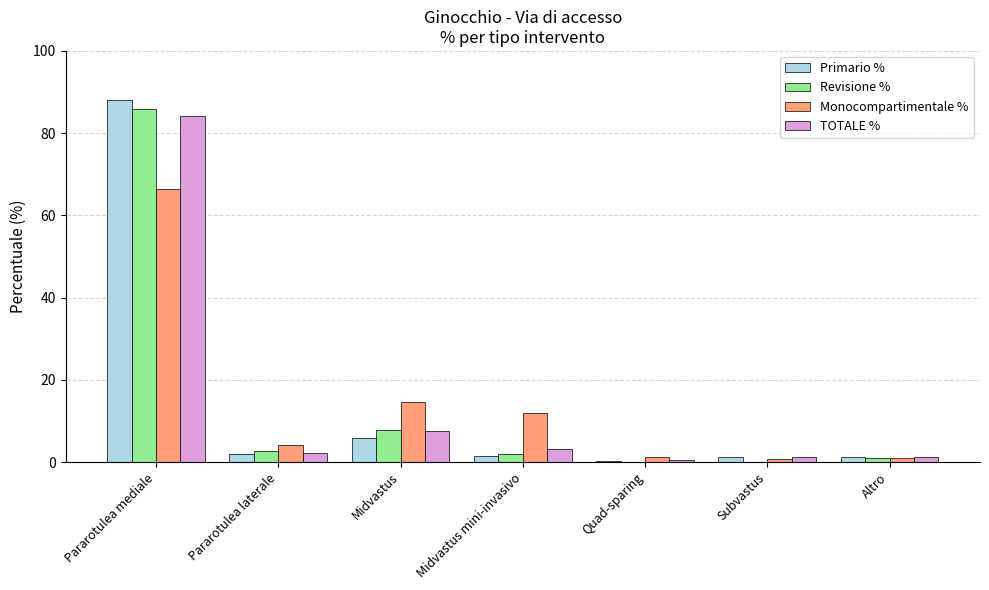

How many data points does each series have?

7